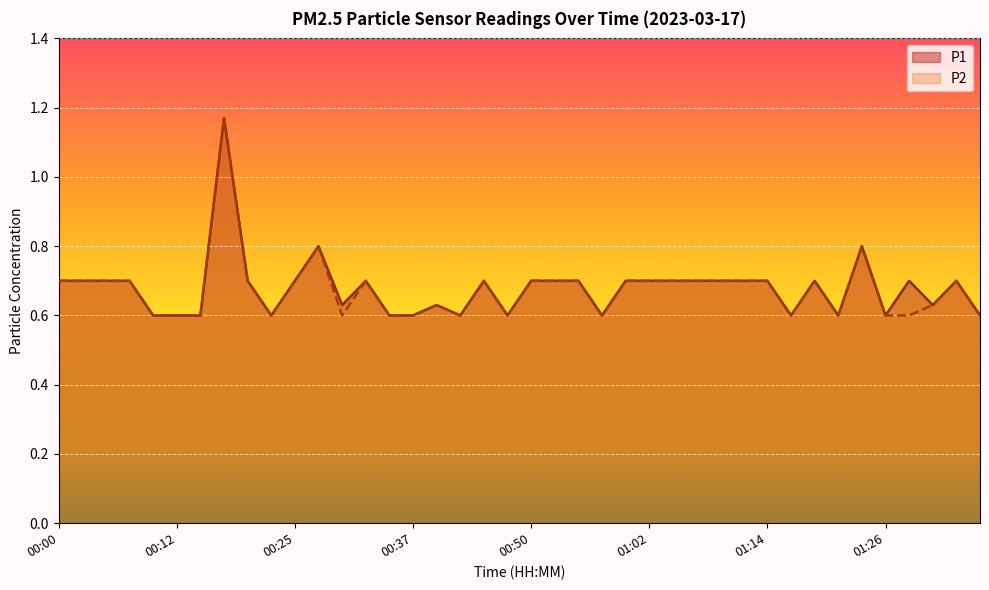

What is the value of the P1 point at the 29th from the left?

0.7